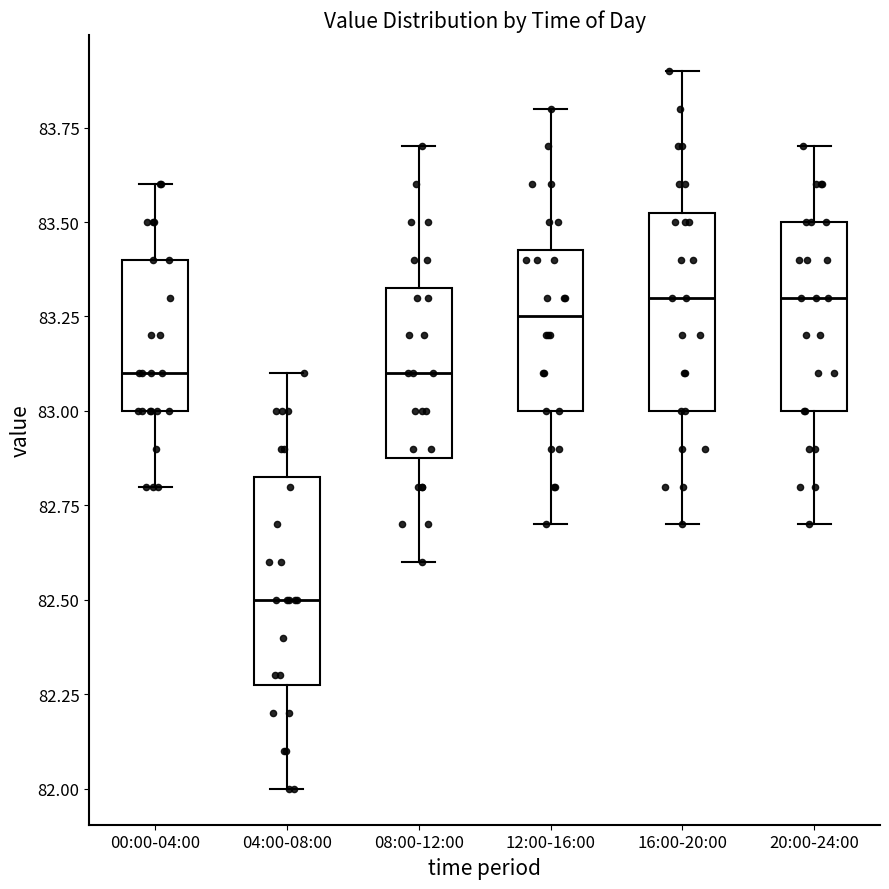

Reading left to right, read every box against the y-axis: the position of its median line, the range the box covers, and the ends of its whiskers. The values are not printed on the chart, so give them approximately, as read against the axis.

00:00-04:00: median 83.10, box 83.00 to 83.40, whiskers 82.80 to 83.60
04:00-08:00: median 82.50, box 82.30 to 82.85, whiskers 82.00 to 83.10
08:00-12:00: median 83.10, box 82.90 to 83.35, whiskers 82.60 to 83.70
12:00-16:00: median 83.25, box 83.00 to 83.45, whiskers 82.70 to 83.80
16:00-20:00: median 83.30, box 83.00 to 83.55, whiskers 82.70 to 83.90
20:00-24:00: median 83.30, box 83.00 to 83.50, whiskers 82.70 to 83.70